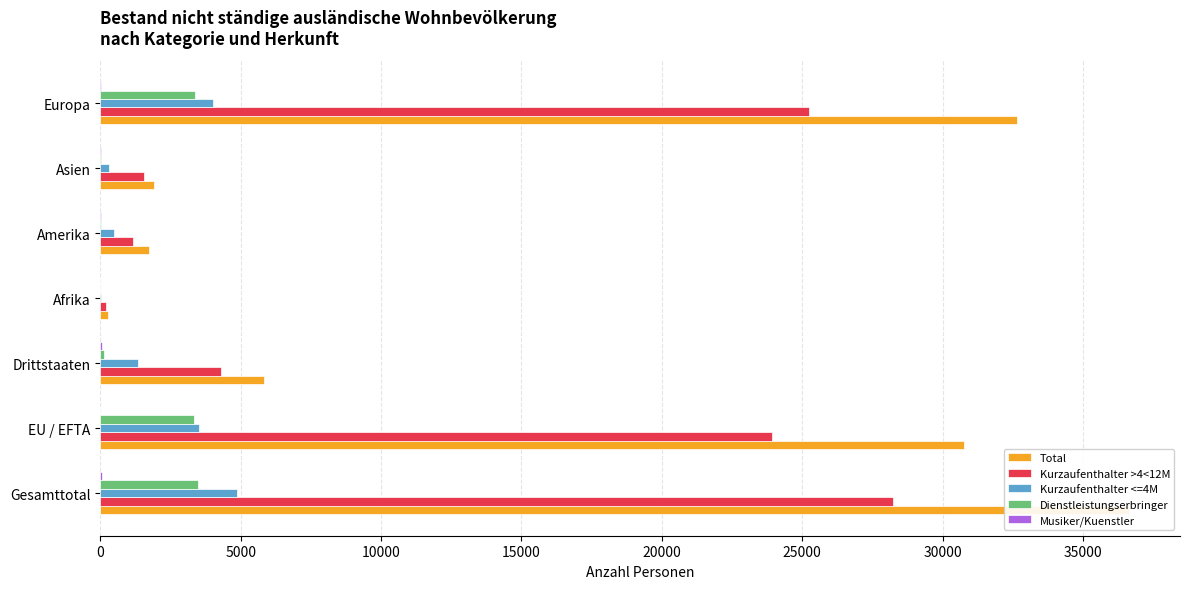

Reading left to right, list all the values displayed in this chart.

Total: 36620	30775	5845	263	1729	1918	32653
Kurzaufenthalter >4<12M: 28221	23913	4308	209	1179	1555	25242
Kurzaufenthalter <=4M: 4865	3527	1338	41	493	308	4011
Dienstleistungserbringer: 3480	3333	147	9	36	42	3384
Musiker/Kuenstler: 54	2	52	4	21	13	16